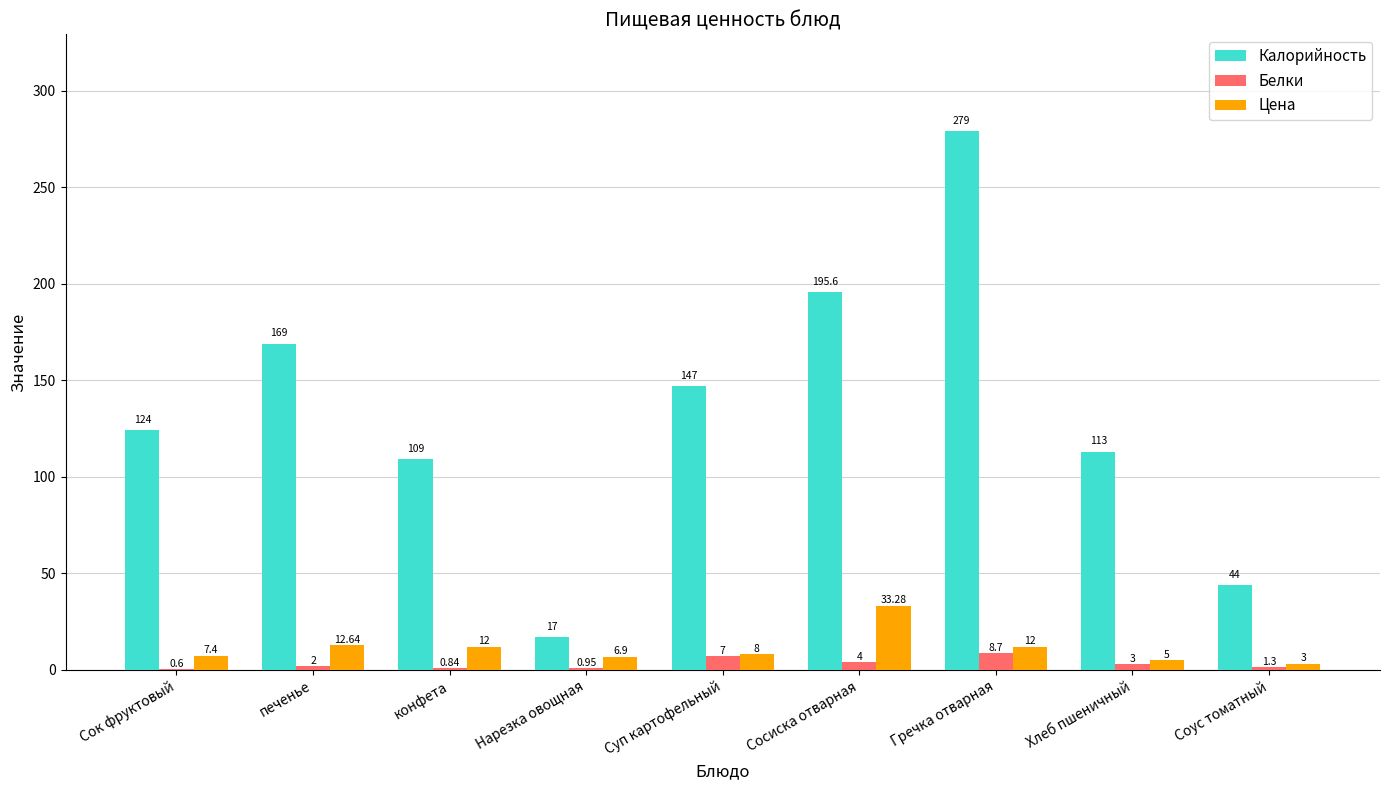

At which label does Цена first exceed 8?

печенье